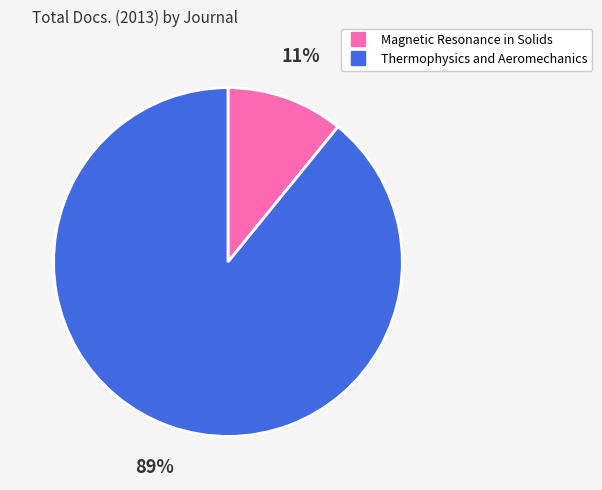

Rank the categories by value from highest to lowest.

Thermophysics and Aeromechanics, Magnetic Resonance in Solids